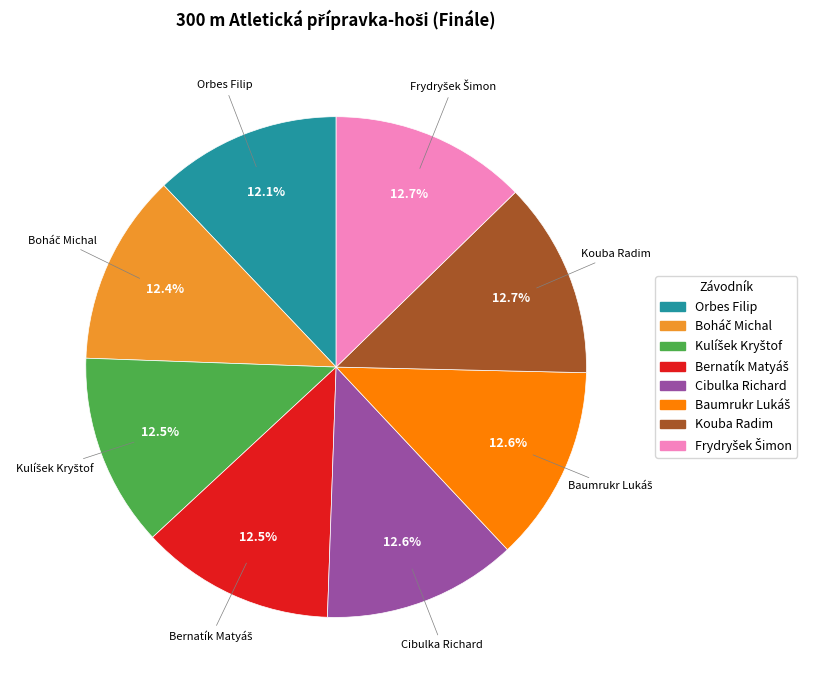

Is there any slice that represents more than half of the pie?

No